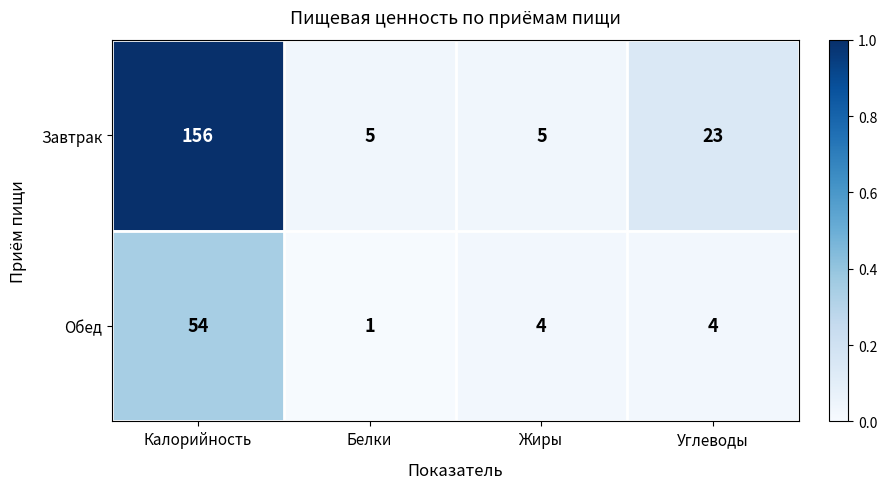

At which category does the chart reach its peak across all series?

Калорийность